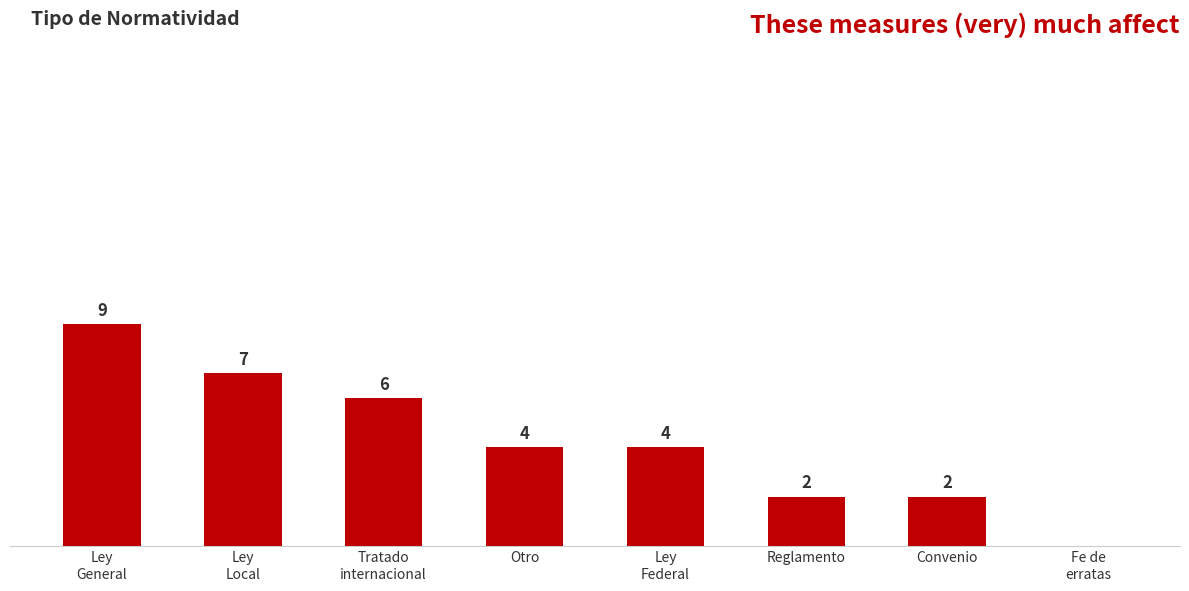

The chart shows a value of 4 at Ley
General. True or false?

False